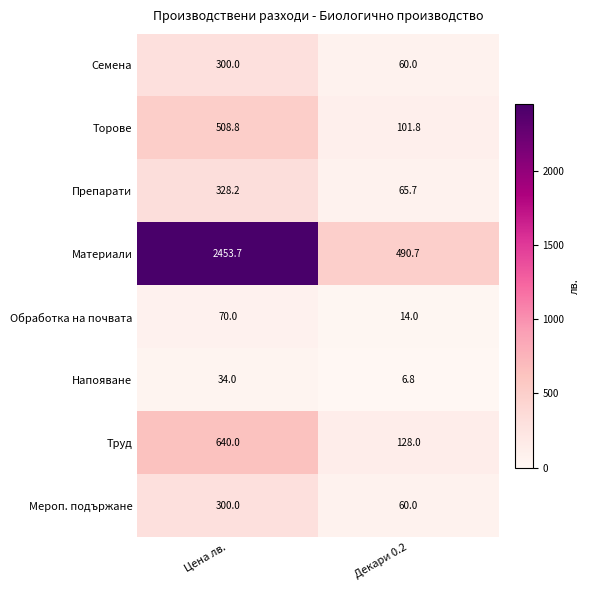

What is the sum of the Труд values at Цена лв. and Декари 0.2?

768.0